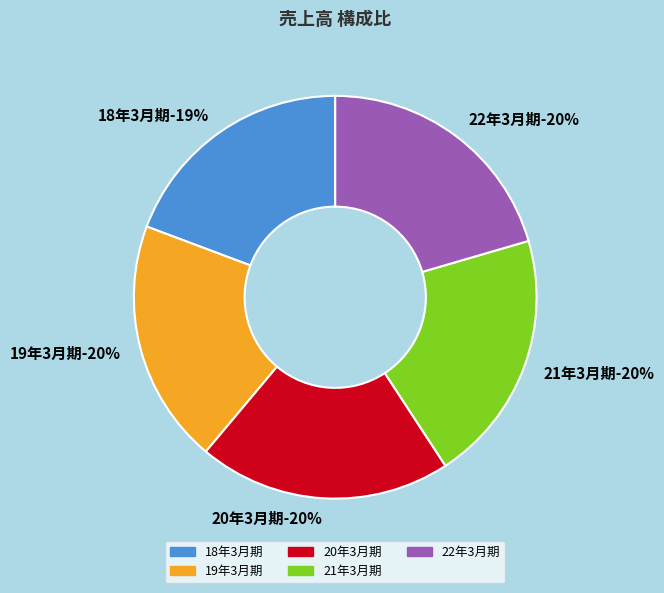

What percentage is the 22年3月期 slice, to the nearest percent?

20%